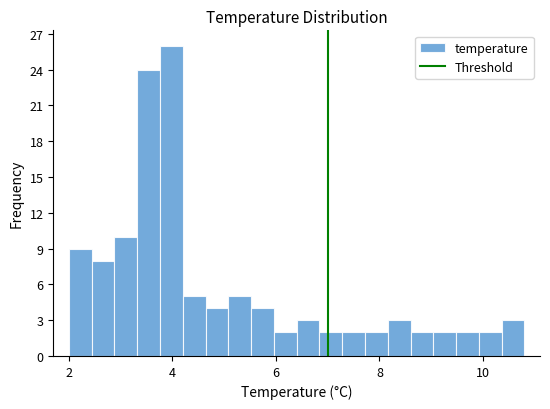

Around what value on the x-axis is the tallest bar? Give the approximate position of its centre, as read against the axis.

4.0